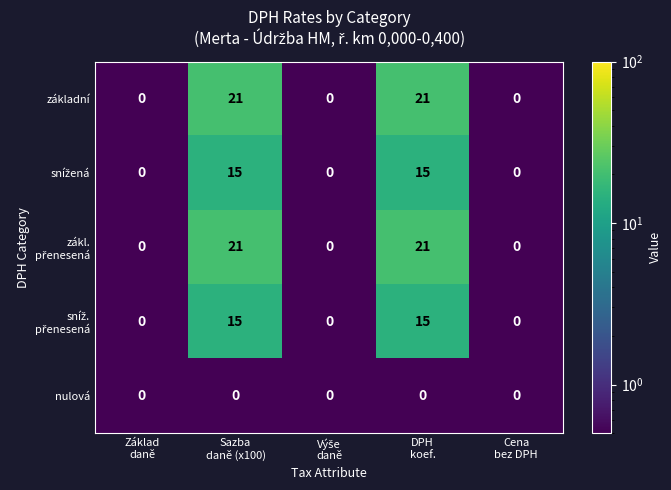

What is the difference between the maximum and minimum values in the základní series?

21